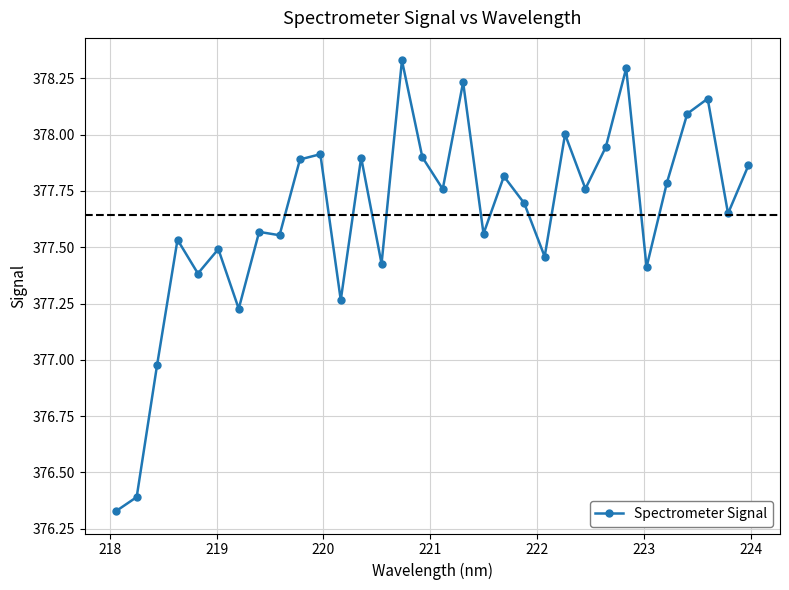

What is the difference between the maximum and minimum values?

2.0